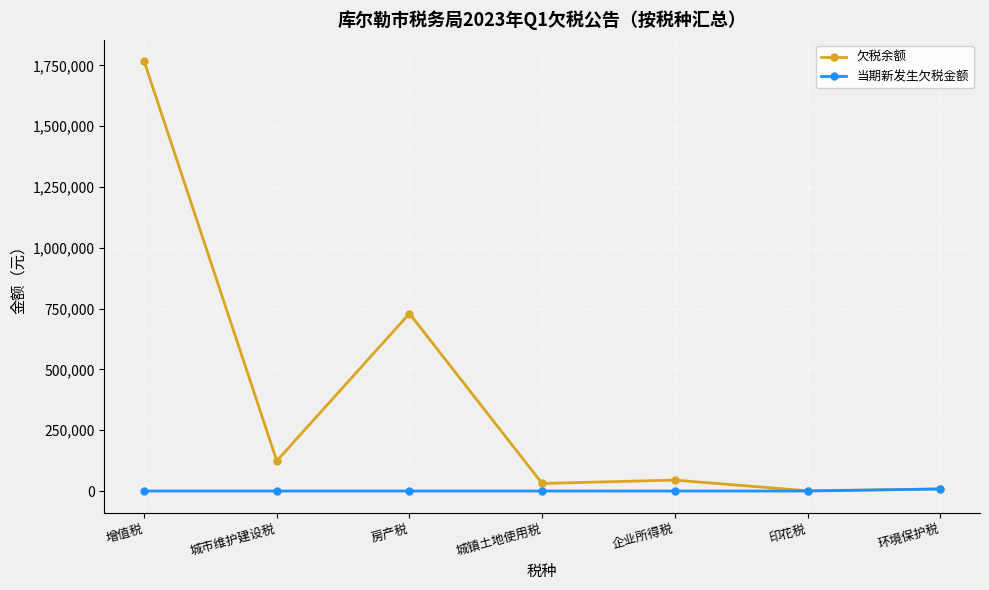

How many data points in 当期新发生欠税金额 are above 0?

1